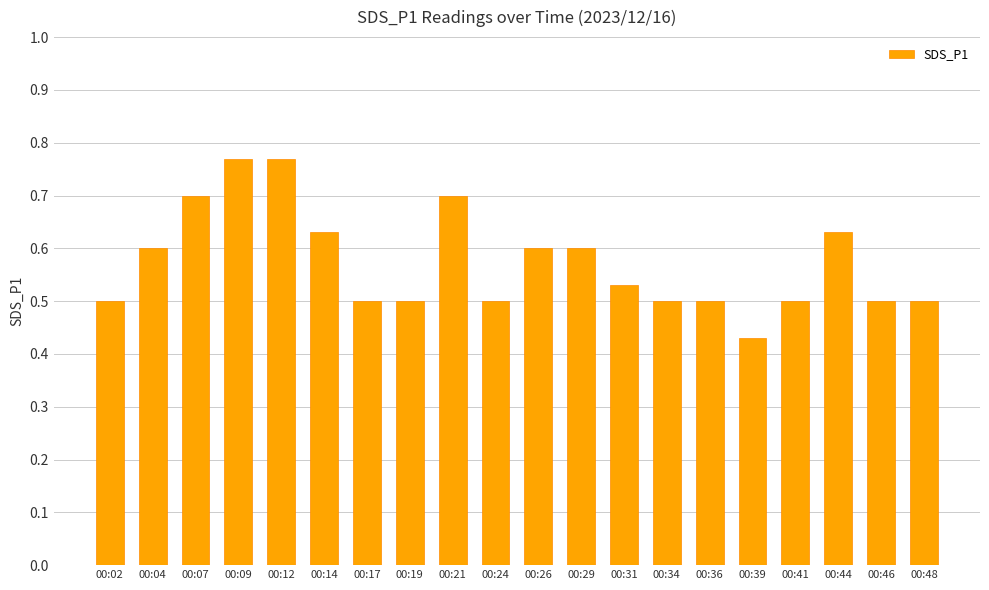

Count the values in the range 0 to 1.

20